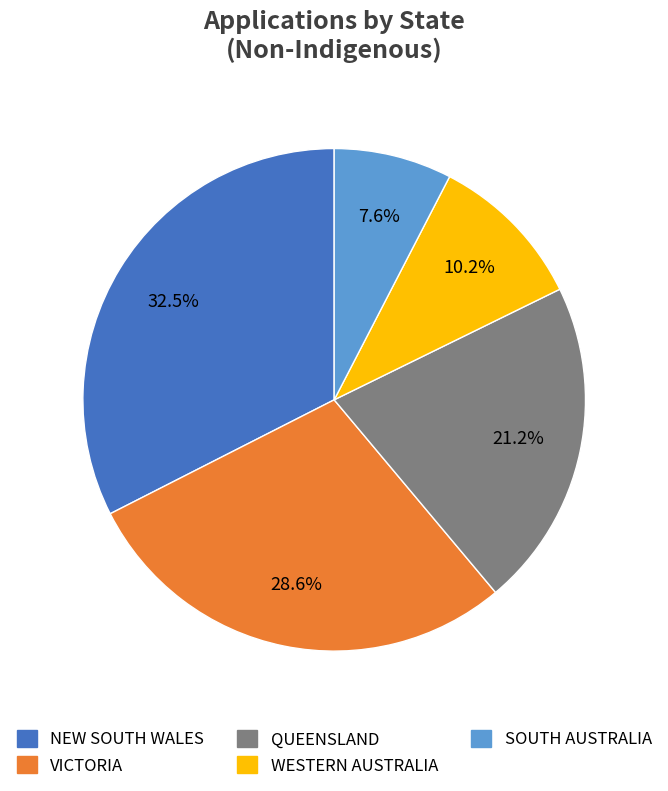

Approximately how many times larger is the value at SOUTH AUSTRALIA compared to WESTERN AUSTRALIA?

0.7